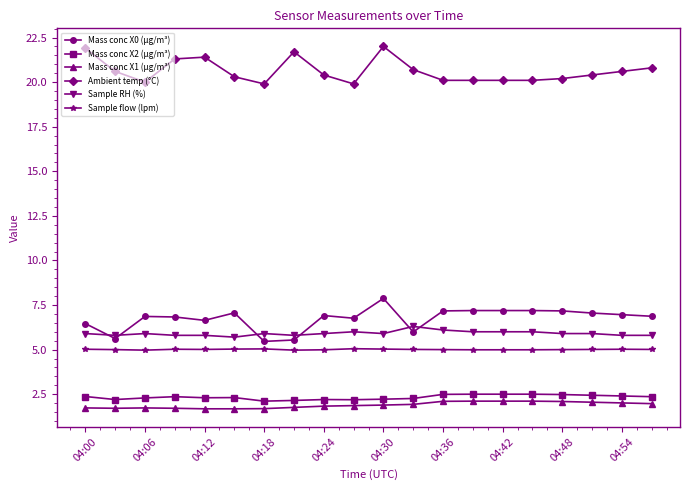

Count the number of categories in the chart.

20